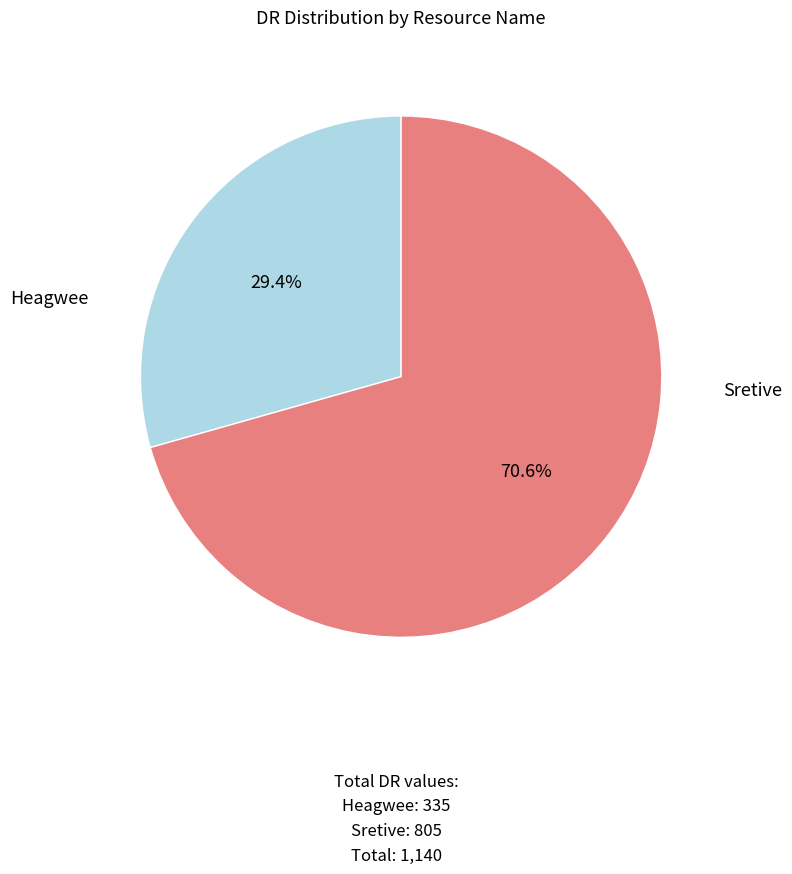

Does any single category account for the majority?

Yes